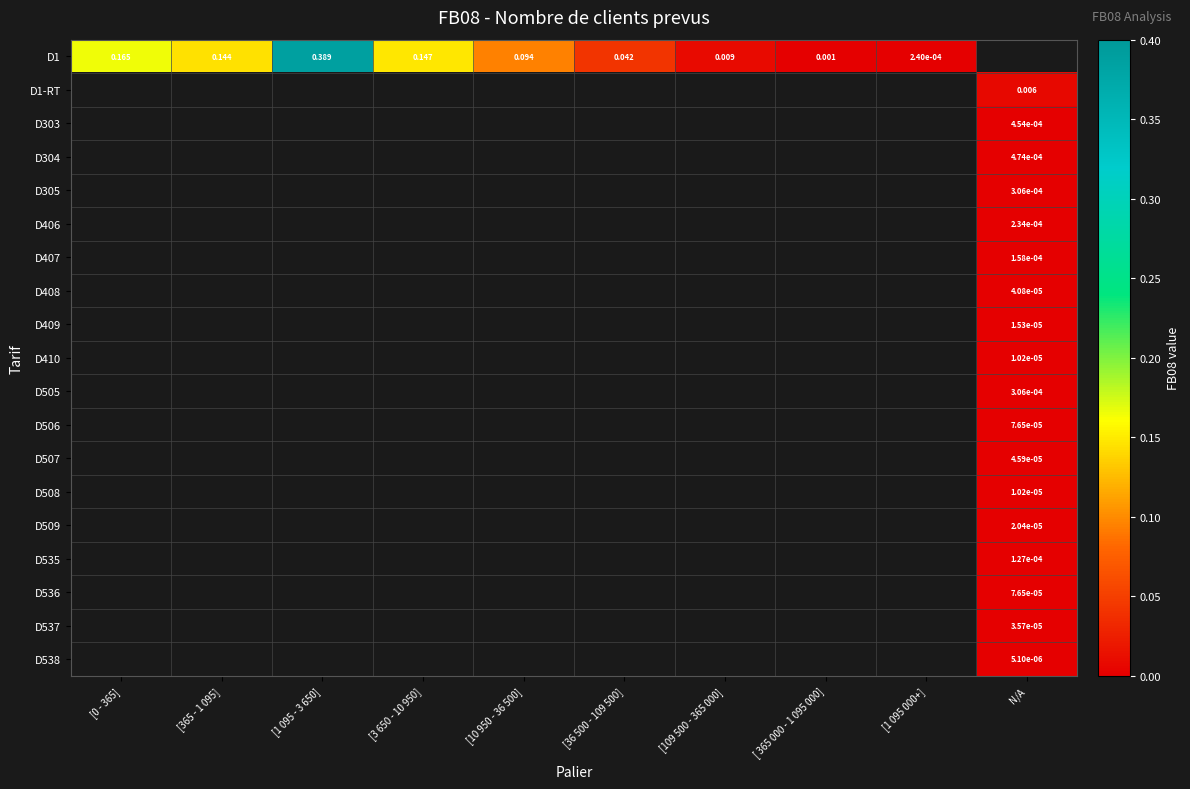

How many positive values does the D410 series have?

1